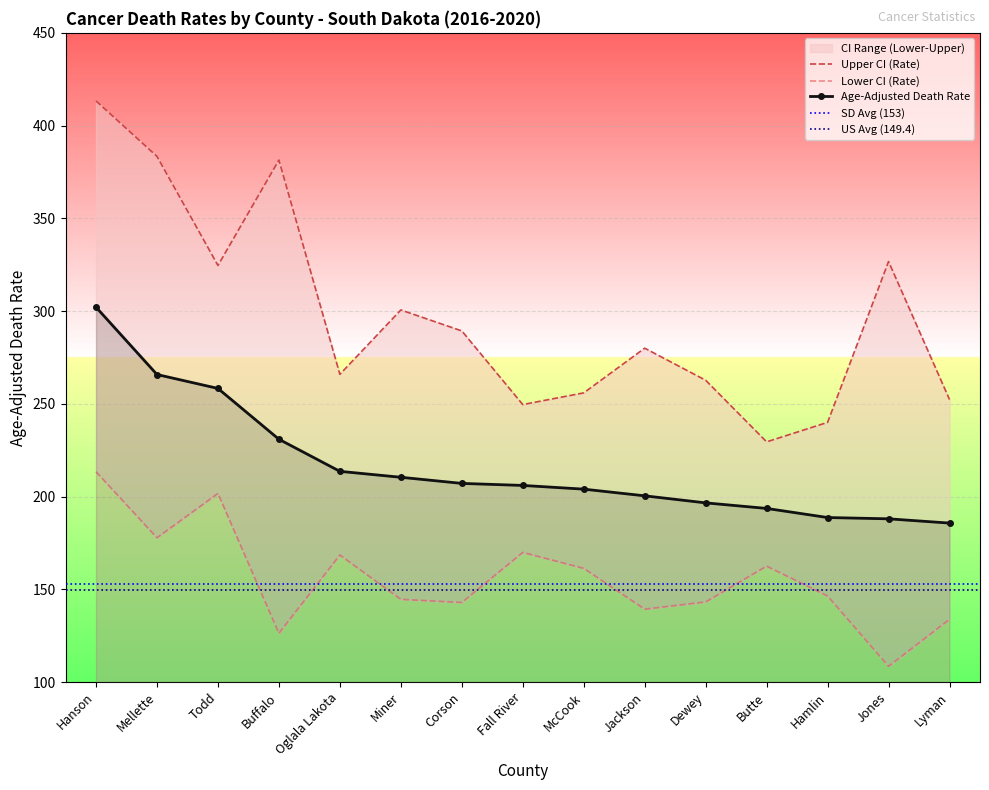

What is the difference between the Age-Adjusted Death Rate values at Fall River and Buffalo?

24.9